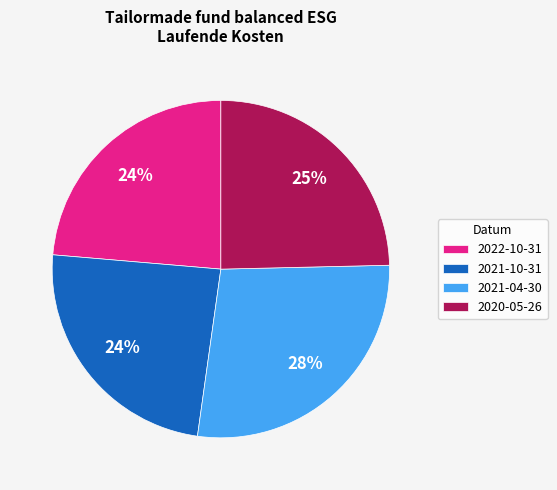

To the nearest percent, what portion does 2022-10-31 represent?

24%